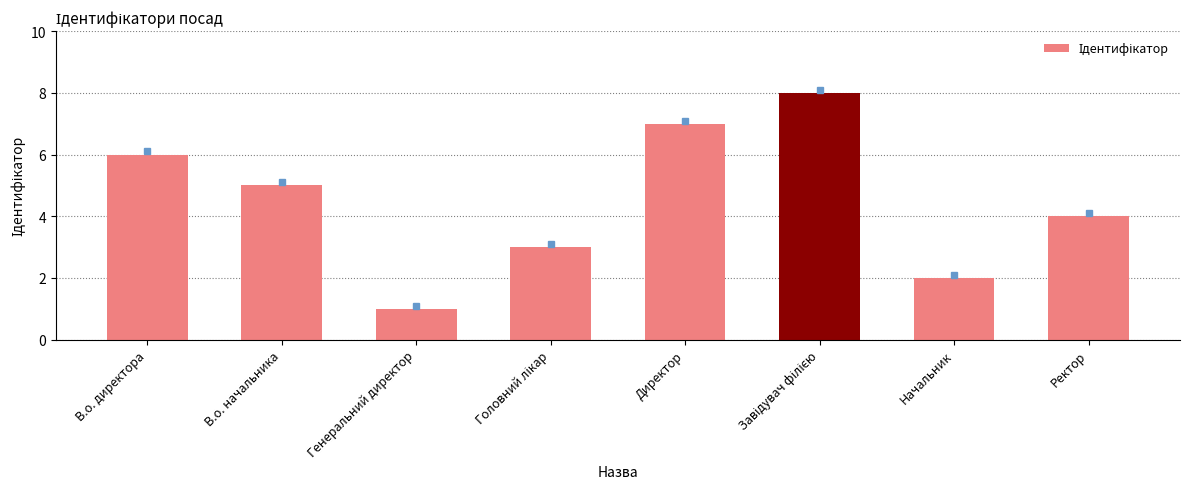

What is the greatest value displayed?

8